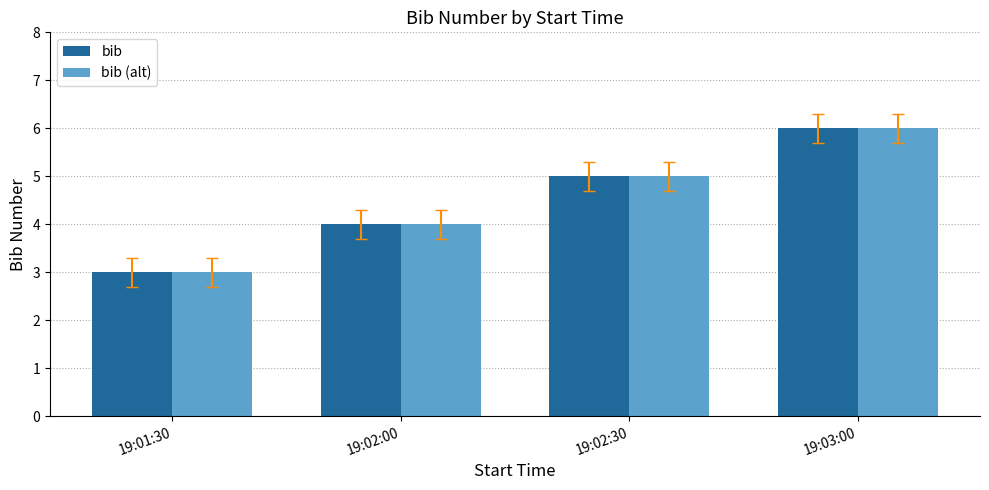

What is the maximum value for bib?

6